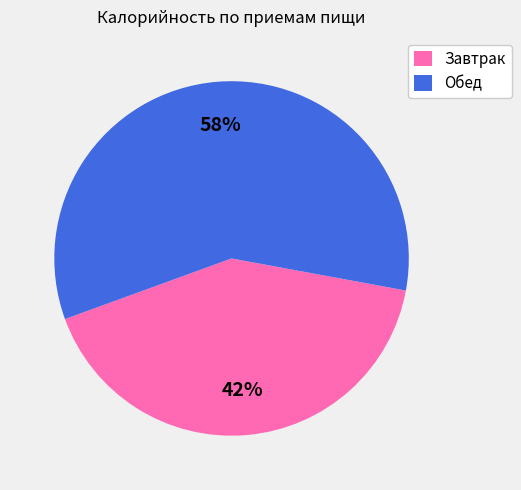

True or false: Обед accounts for 58% of the total.

True